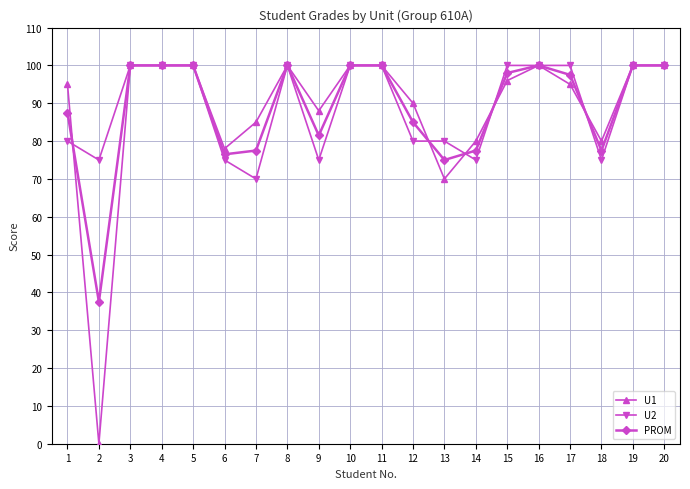

Is this an area chart (filled region under the line)?

No